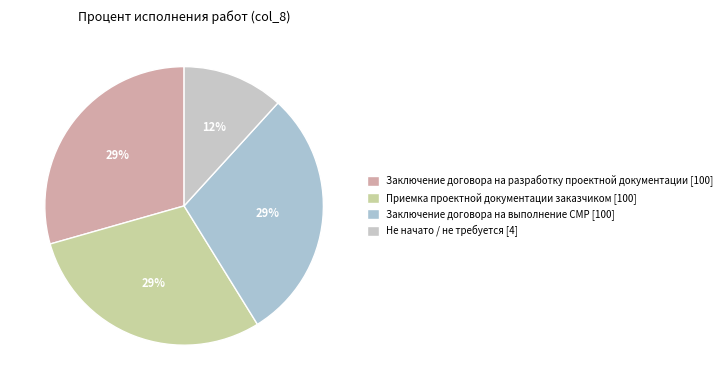

How many segments does this pie chart have?

4